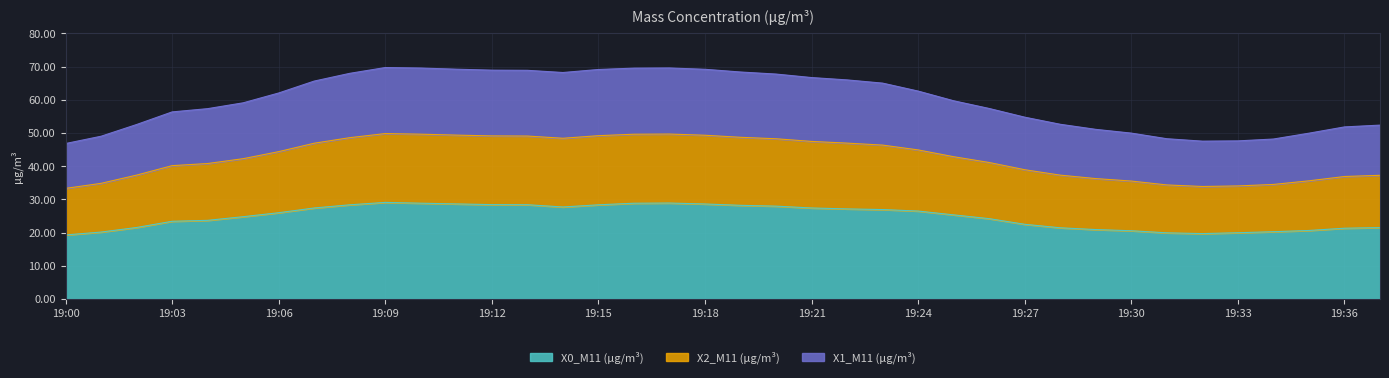

Which category has the lowest value across all series?

19:00